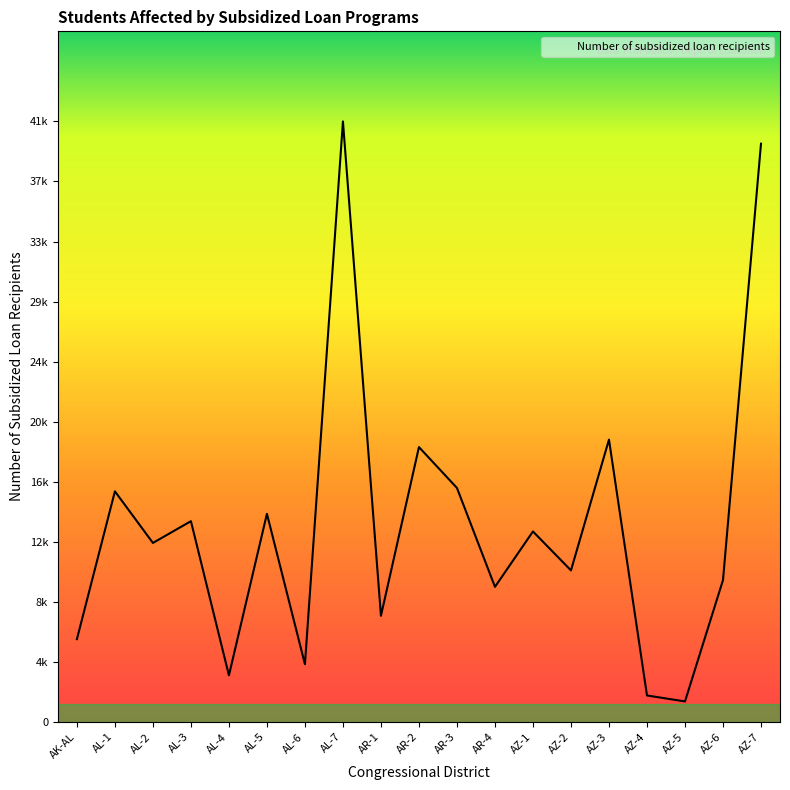

Reading left to right, extract all data points from this chart.

AK-AL=5734	AL-1=15968	AL-2=12397	AL-3=13903	AL-4=3230	AL-5=14413	AL-6=3998	AL-7=41581	AR-1=7354	AR-2=19033	AR-3=16204	AR-4=9356	AZ-1=13191	AZ-2=10496	AZ-3=19551	AZ-4=1836	AZ-5=1423	AZ-6=9825	AZ-7=40039